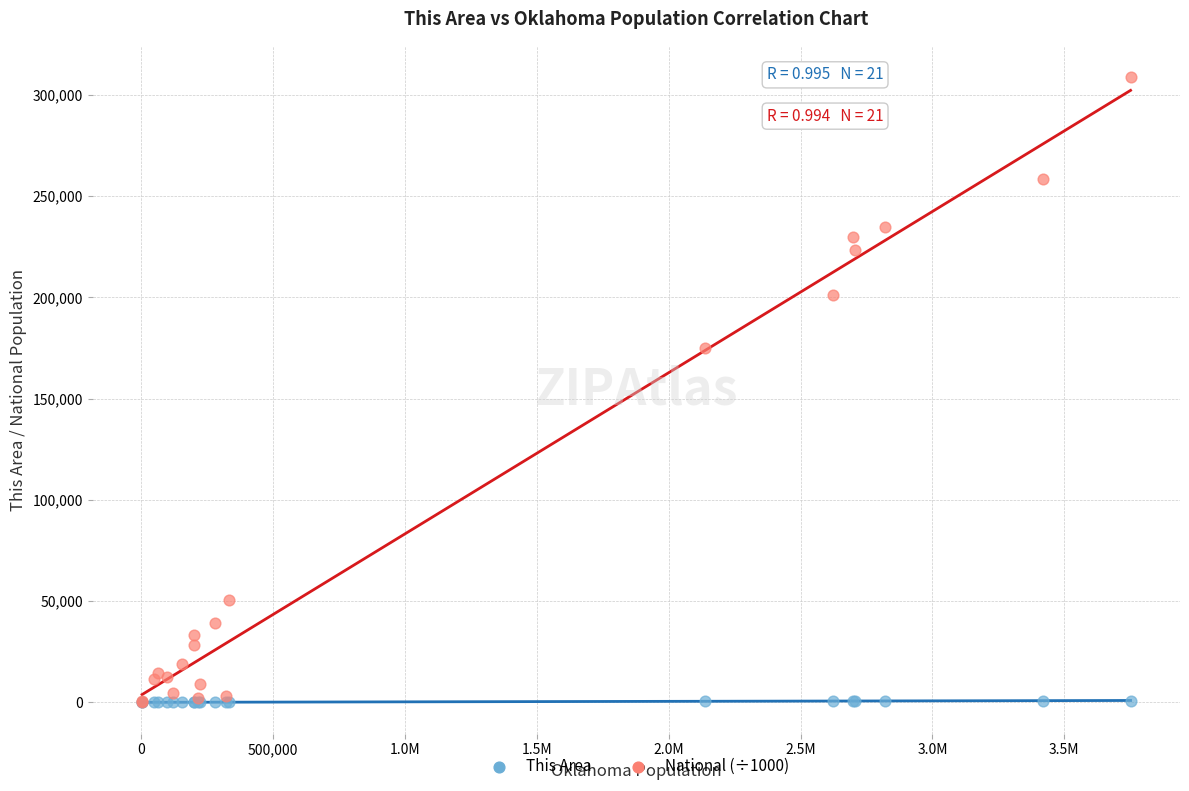

Which series has the widest spread of Y values?

National (÷1000)